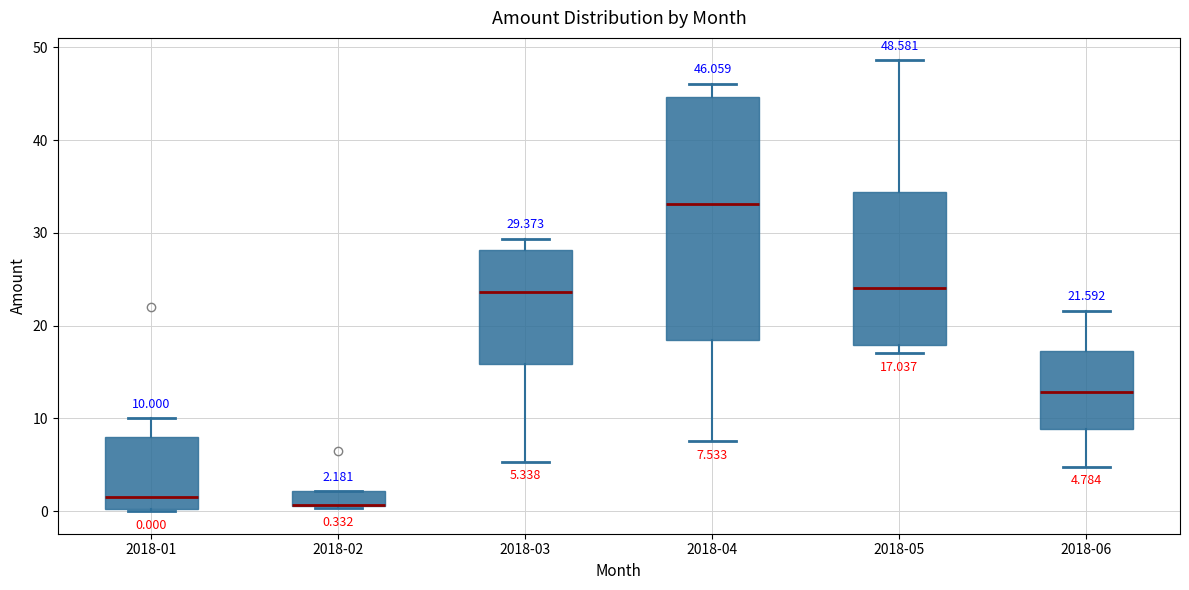

Comparing the boxes themselves (not the whiskers), which one is the tallest?

2018-04